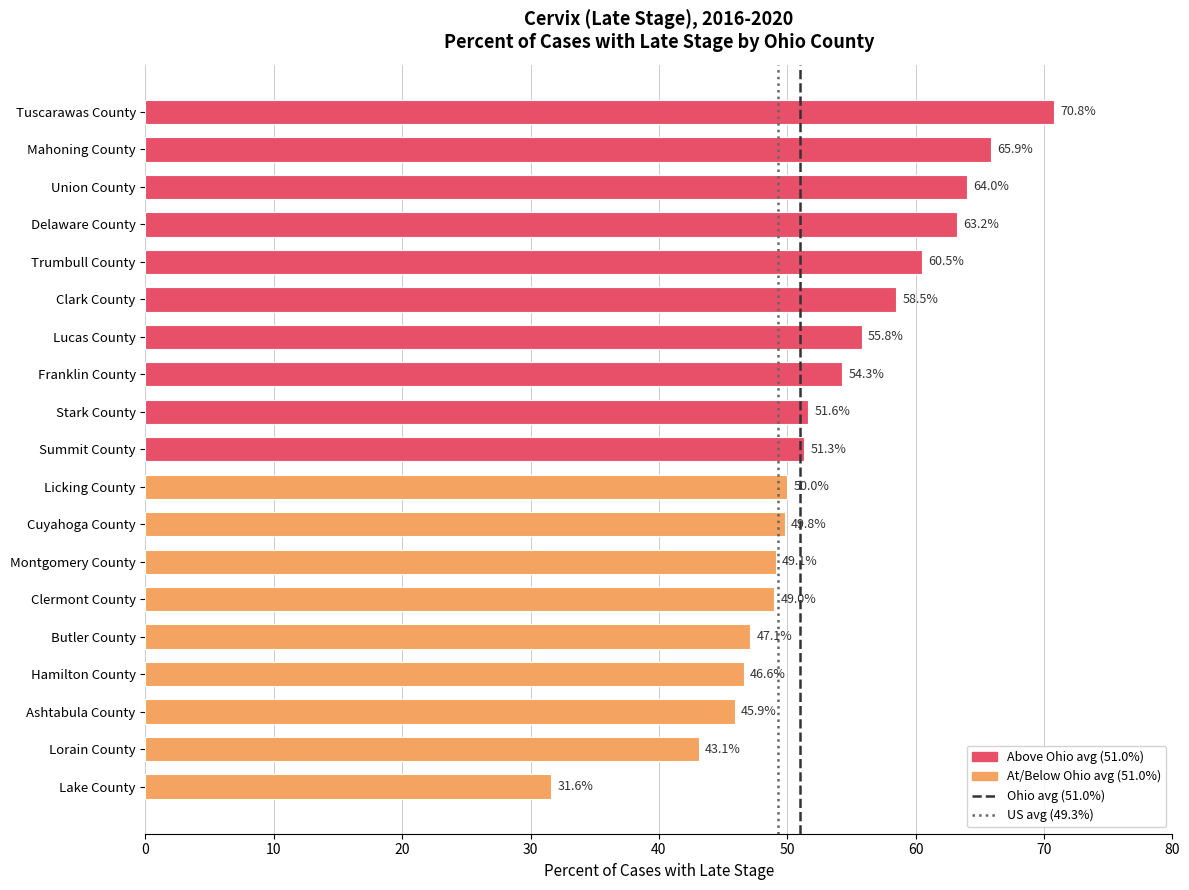

What is the value of the 9th bar from the top?

51.6